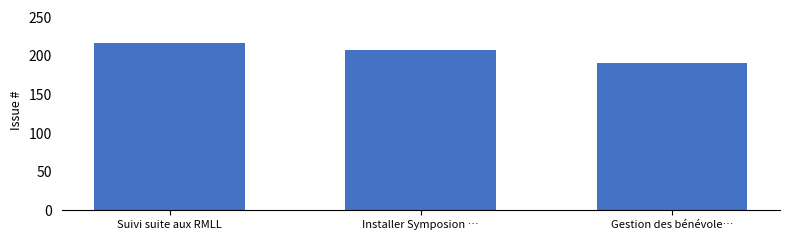

Rank the categories by value from highest to lowest.

Suivi suite aux RMLL, Installer Symposion …, Gestion des bénévole…